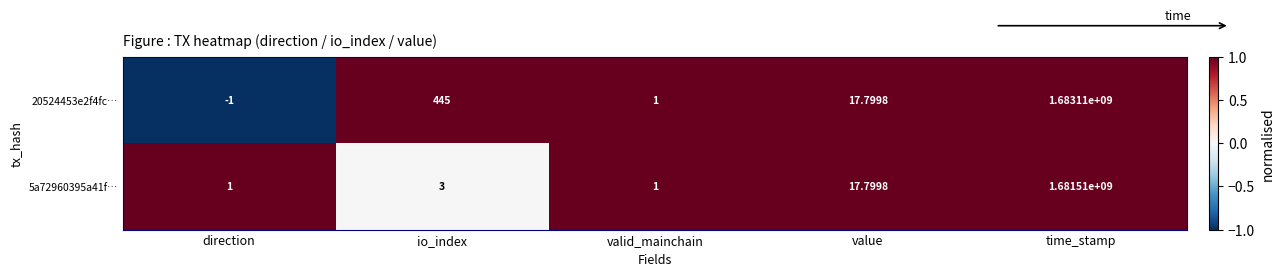

At which category does the chart reach its peak across all series?

time_stamp